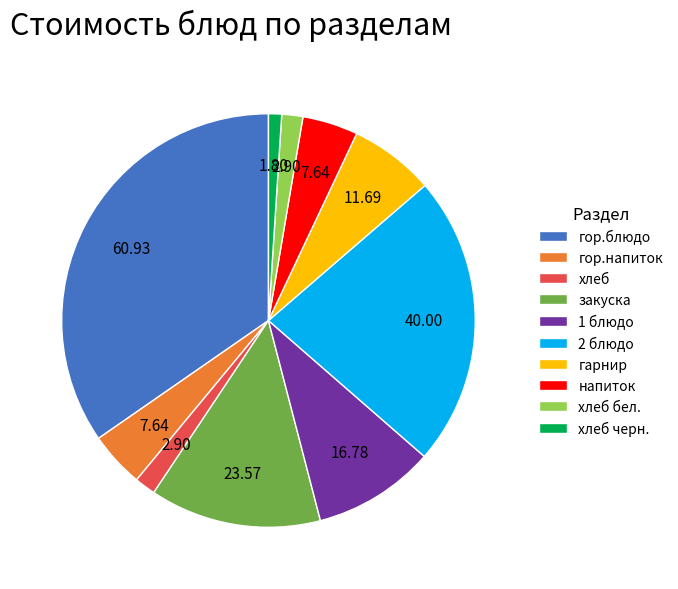

Does гор.напиток account for over 50% of the chart?

No